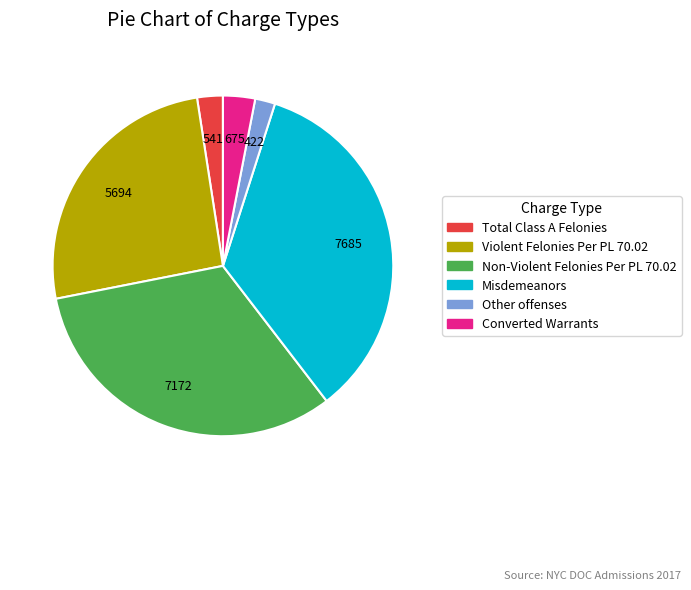

True or false: Other offenses accounts for 2% of the total.

True